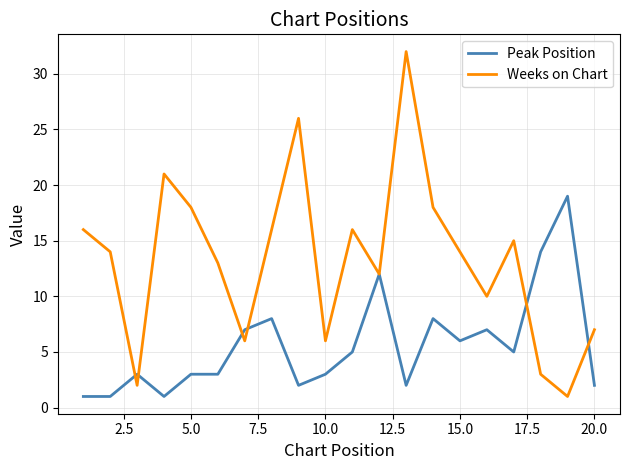

In Weeks on Chart, how many points are lower than both neighbors (excluding endpoints)?

6